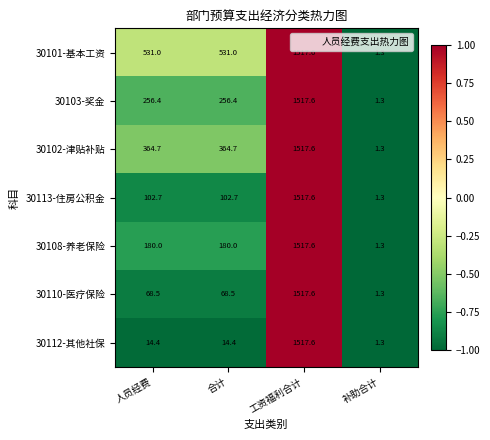

What is the smallest value displayed?

1.3